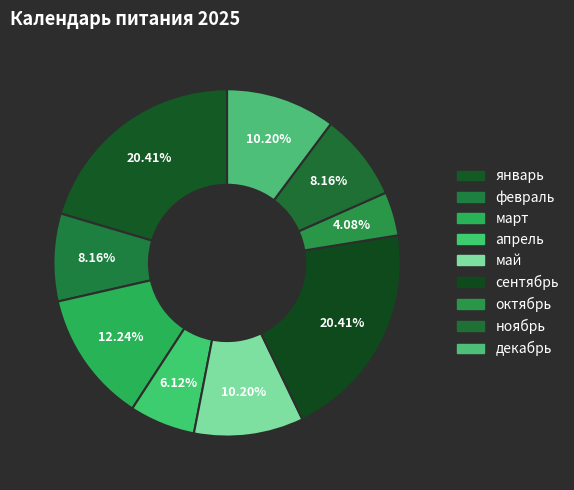

What is the ratio of the value at сентябрь to the value at январь?

1.0